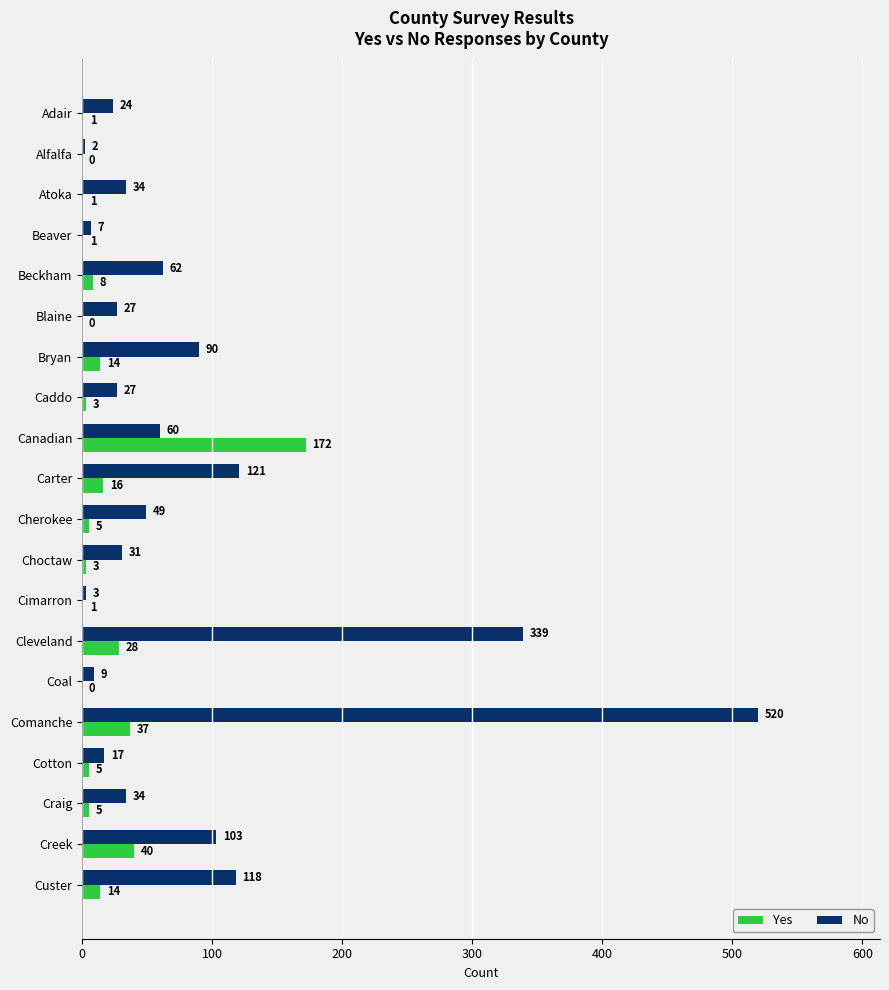

Which series has the largest total across all categories?

No